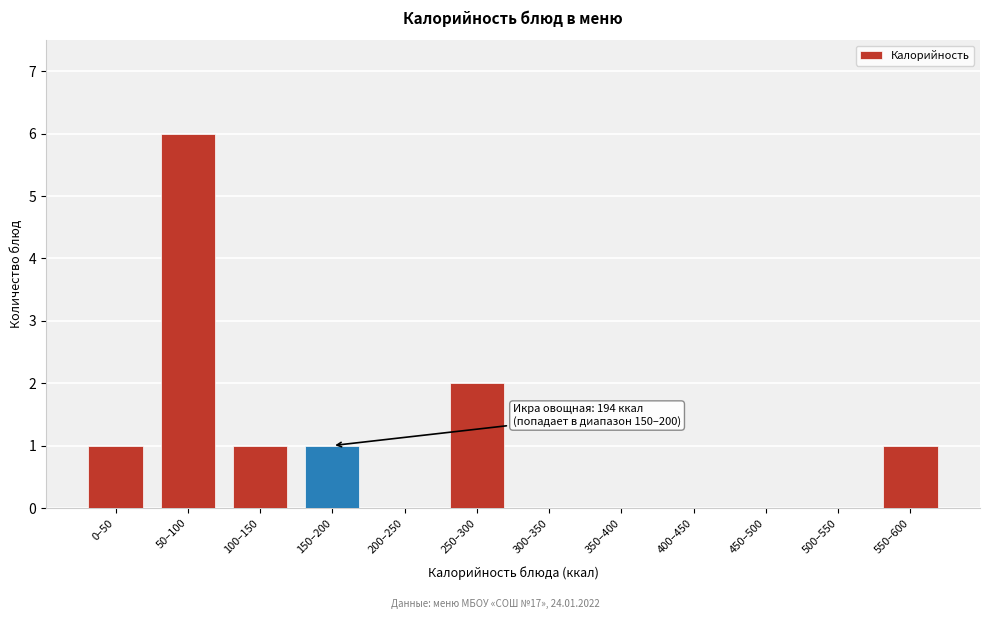

Reading left to right, transcribe all the data shown in this chart.

0–50=1	50–100=6	100–150=1	150–200=1	200–250=0	250–300=2	300–350=0	350–400=0	400–450=0	450–500=0	500–550=0	550–600=1